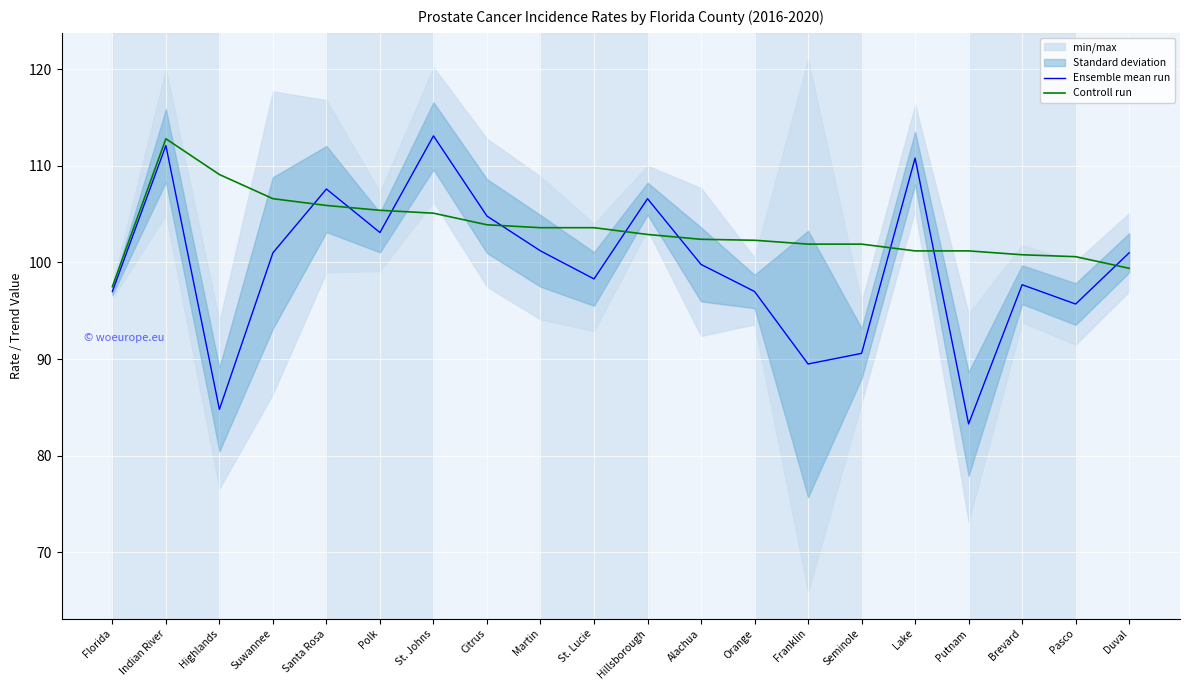

True or false: Ensemble mean run has a value of 106.6 at Hillsborough.

True